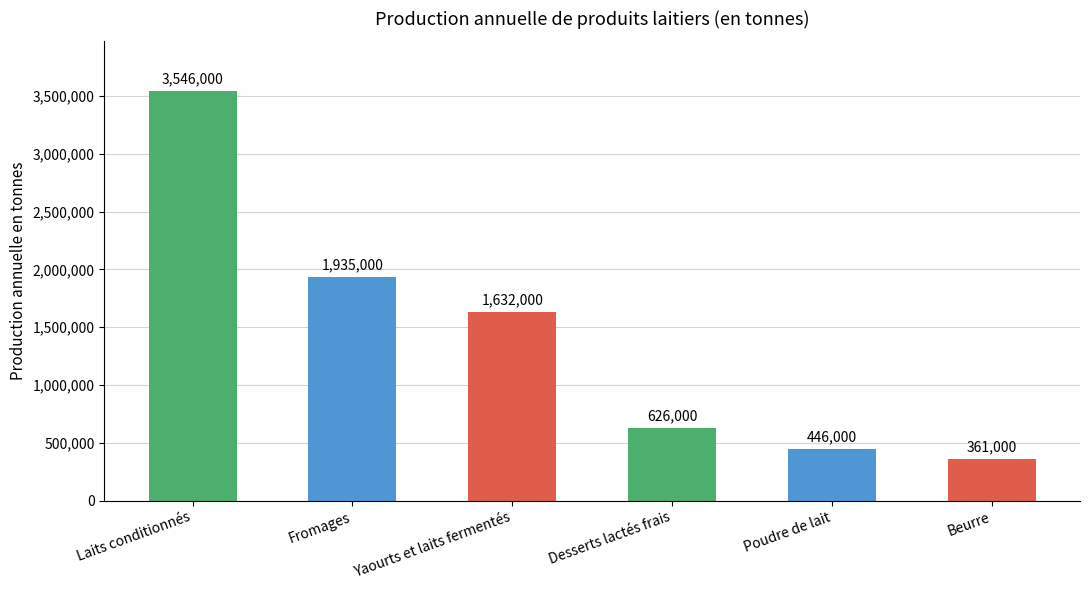

Where does the data first go above 1632000?

Laits conditionnés